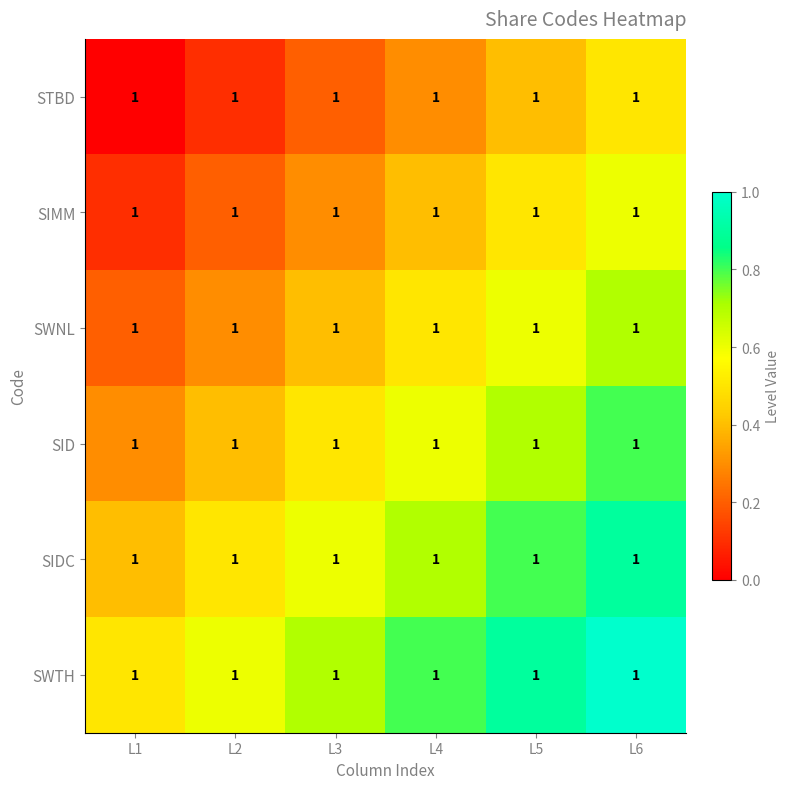

At which category is the sum across all series the highest?

L6